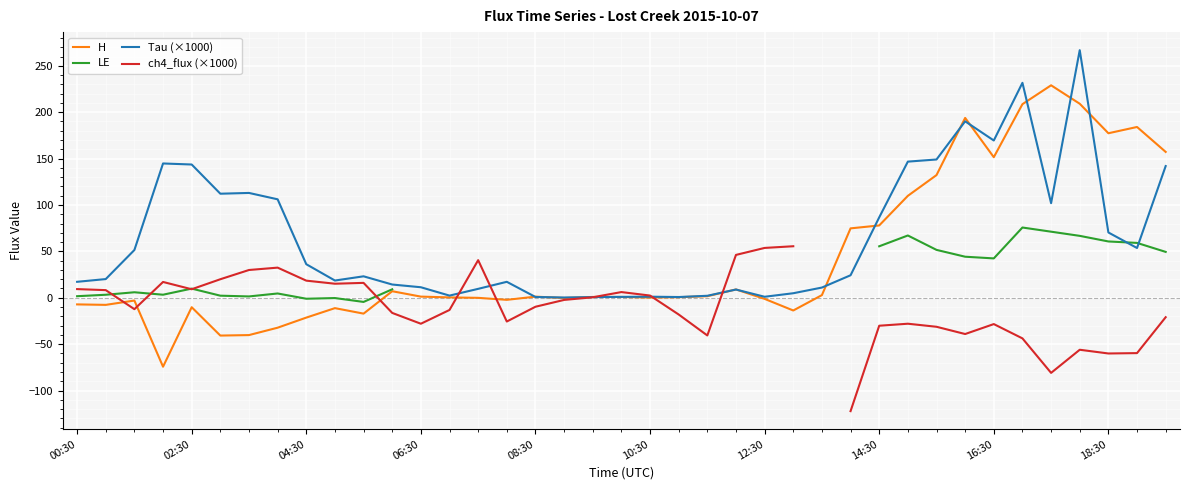

Which has a higher value, 31 or 26?

31